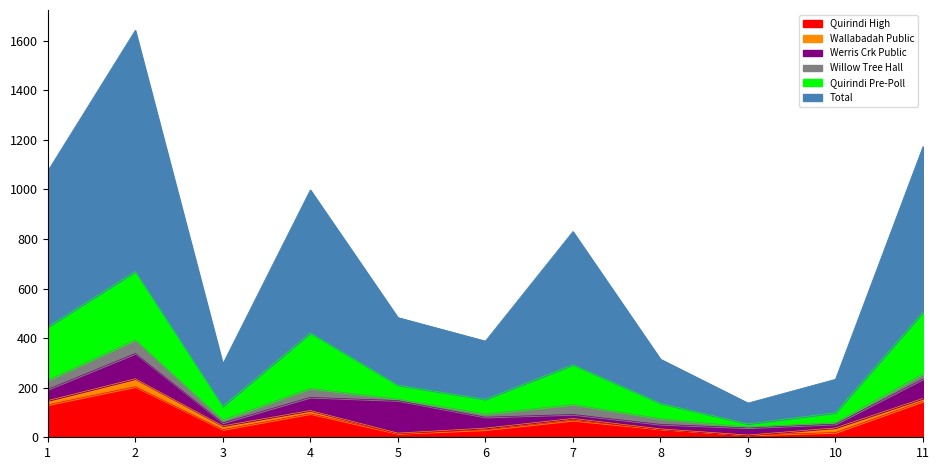

What is the average value of the Quirindi High series?

71